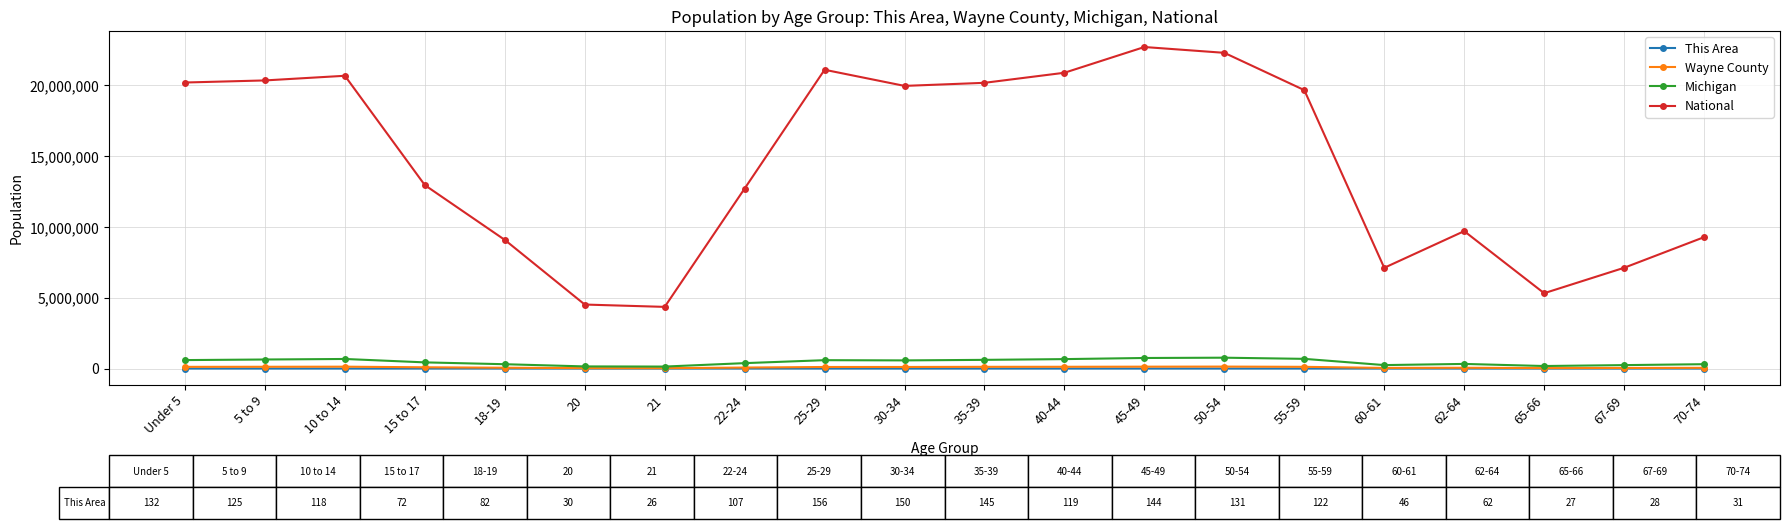

Which series has the widest spread of values?

National